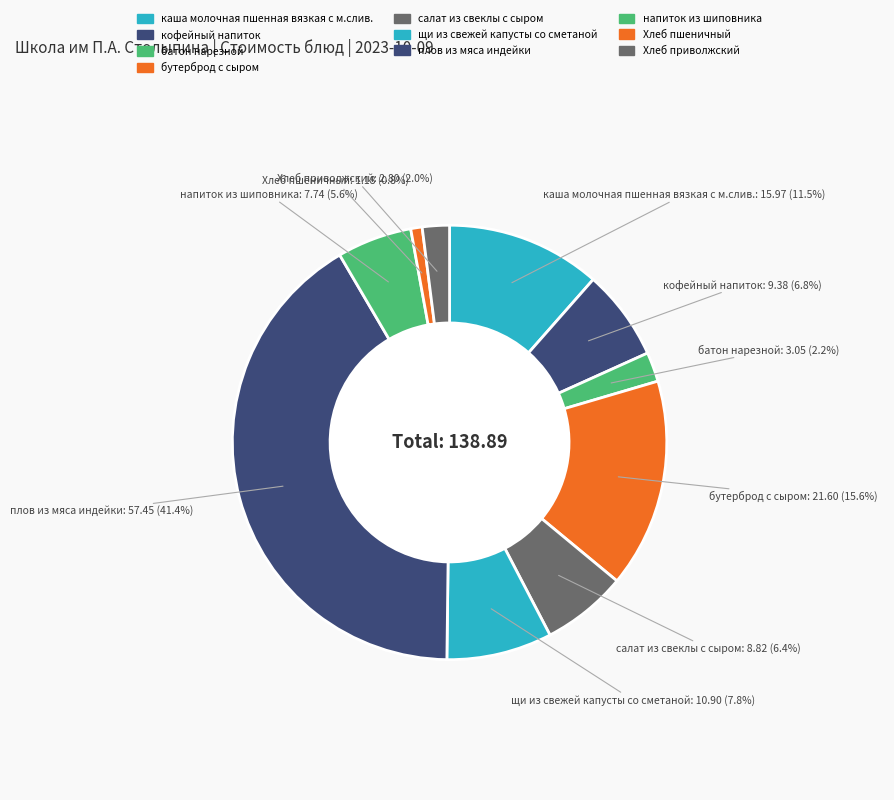

Which slice is the smallest?

Хлеб пшеничный